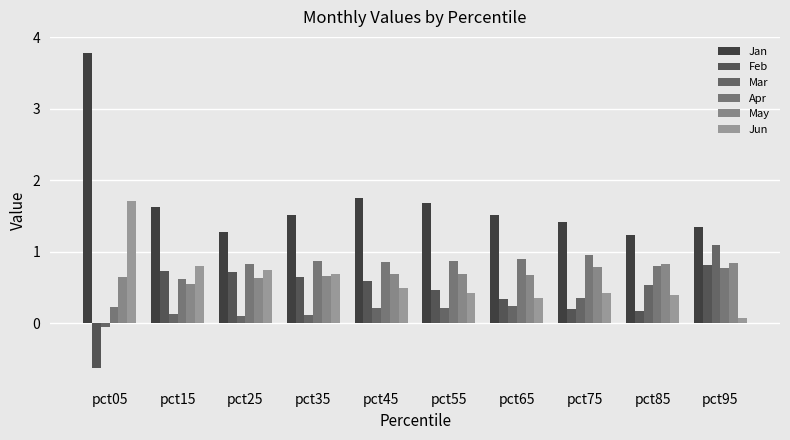

Does the chart contain any negative values?

Yes